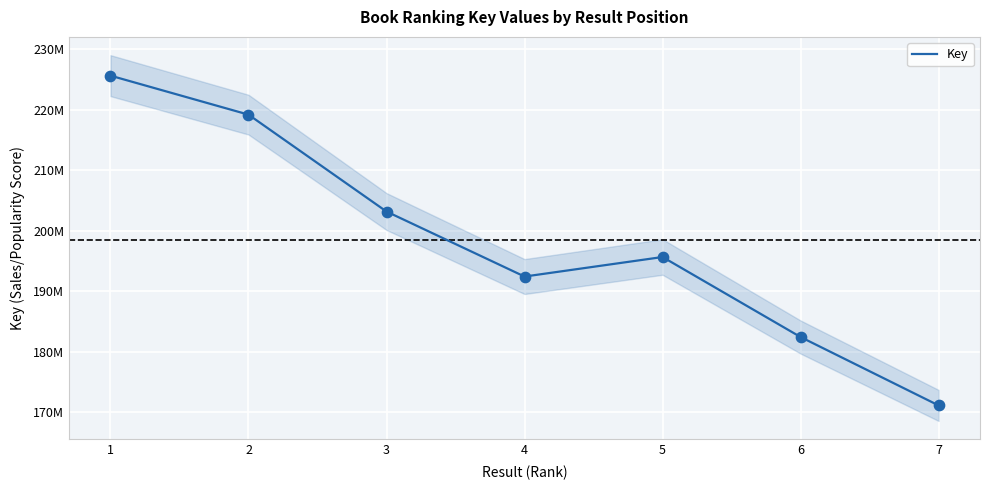

Between 3 and 1, which is larger?

1